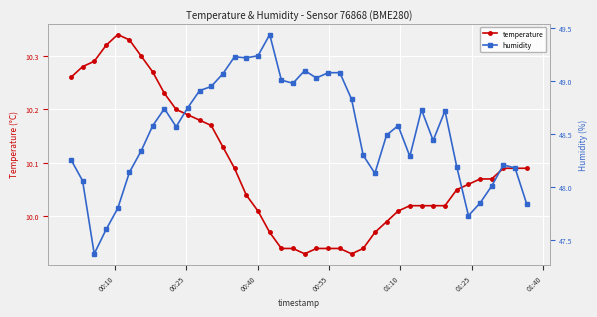

How many data points in temperature are less than 10?

11